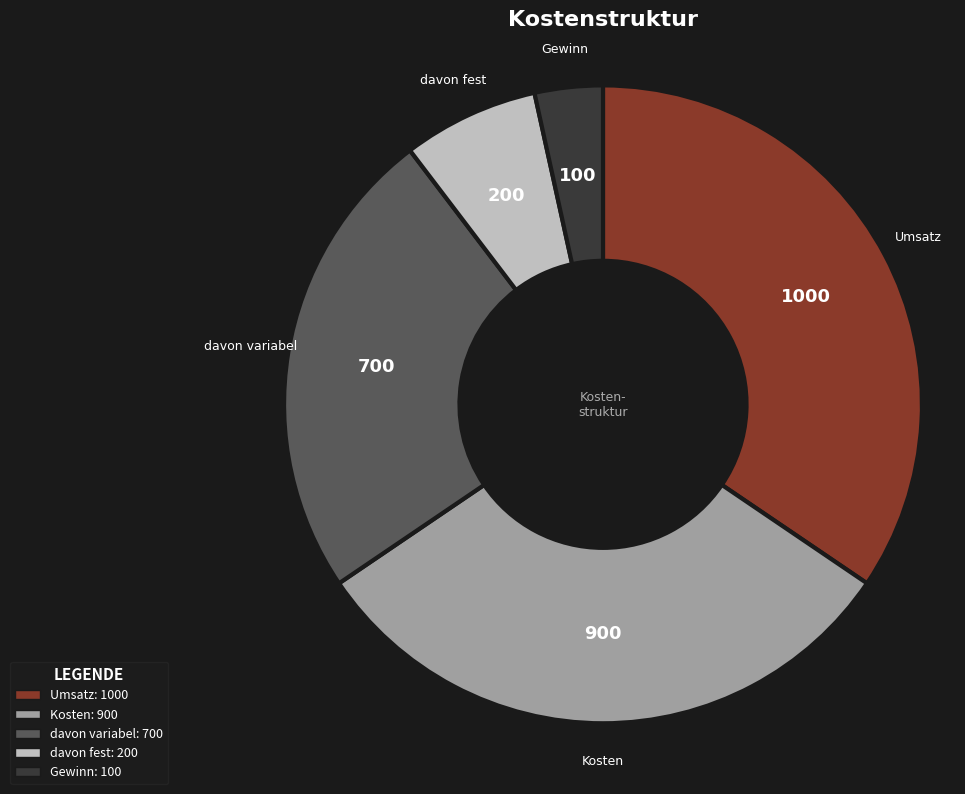

True or false: Umsatz accounts for 44% of the total.

False